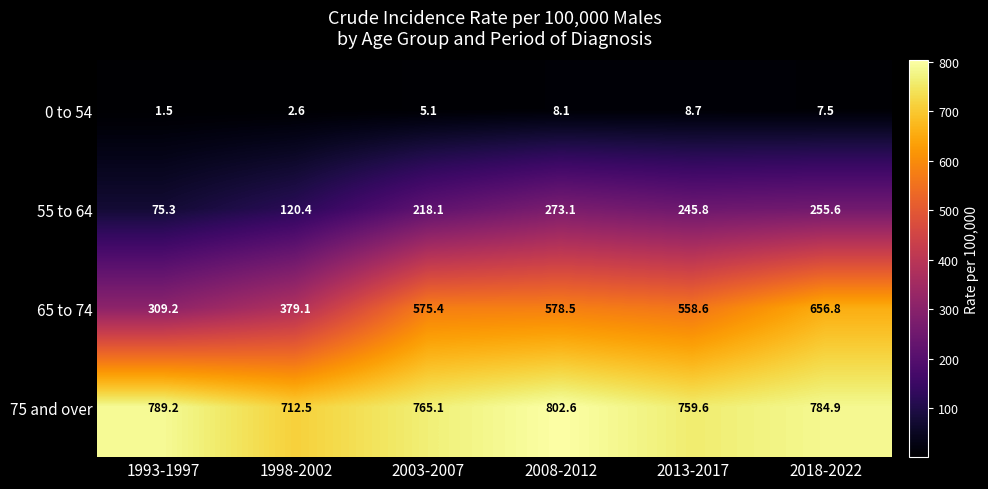

At 2003-2007, list the series in order from largest to smallest.

75 and over, 65 to 74, 55 to 64, 0 to 54